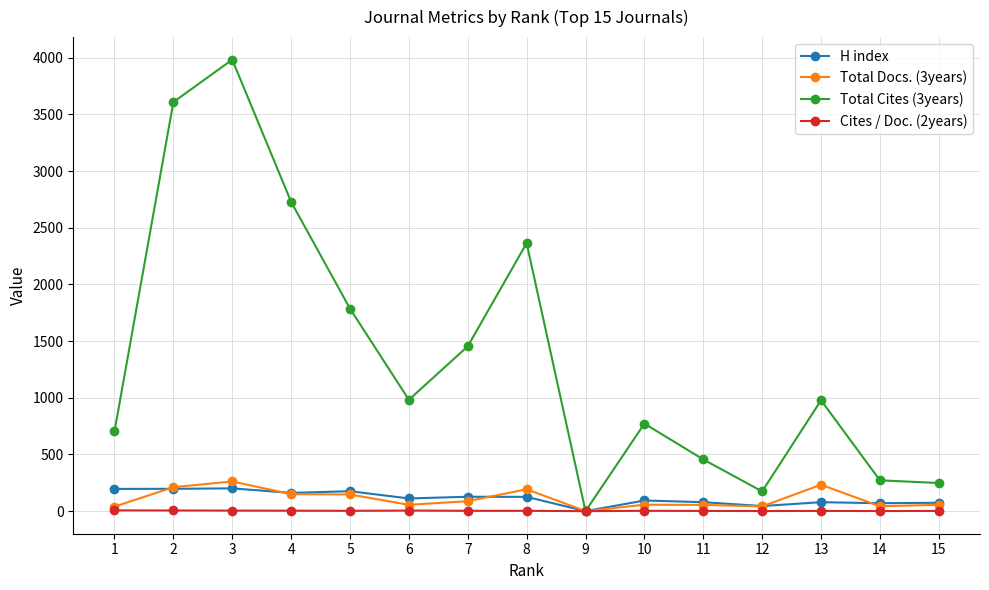

True or false: Cites / Doc. (2years) has more than 0 points higher than both neighbors.

True